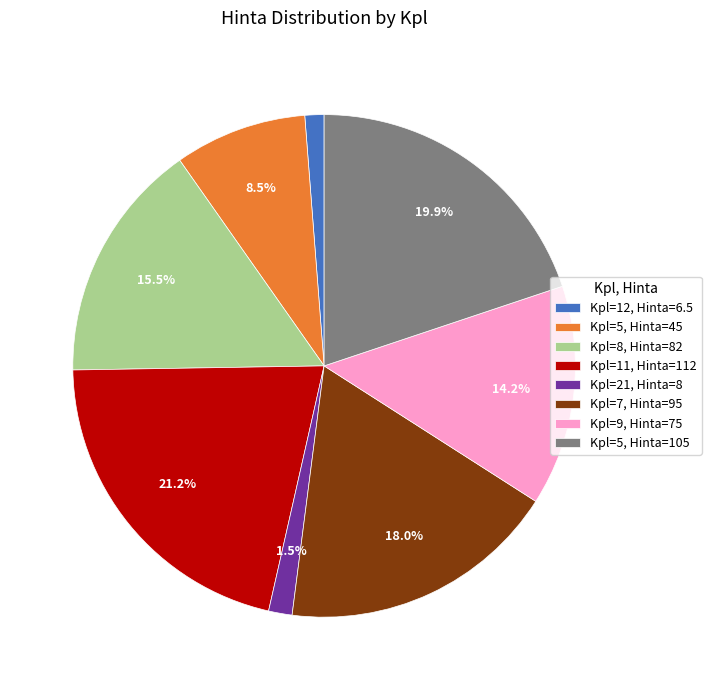

What portion of the pie excludes Kpl=5, Hinta=105?

80.1%